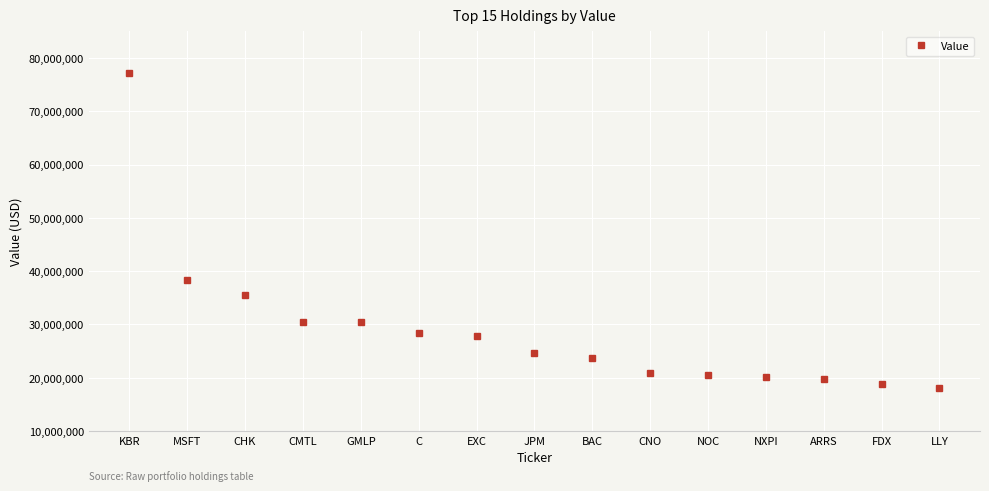

What is the label of the 5th point from the right?

NOC